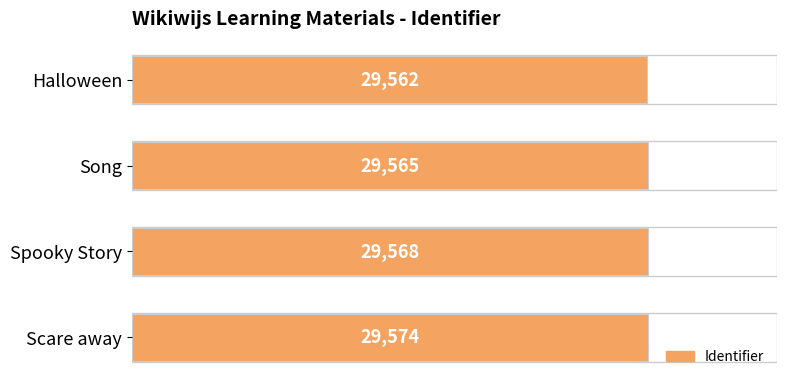

The chart shows a value of 40120 at Halloween. True or false?

False